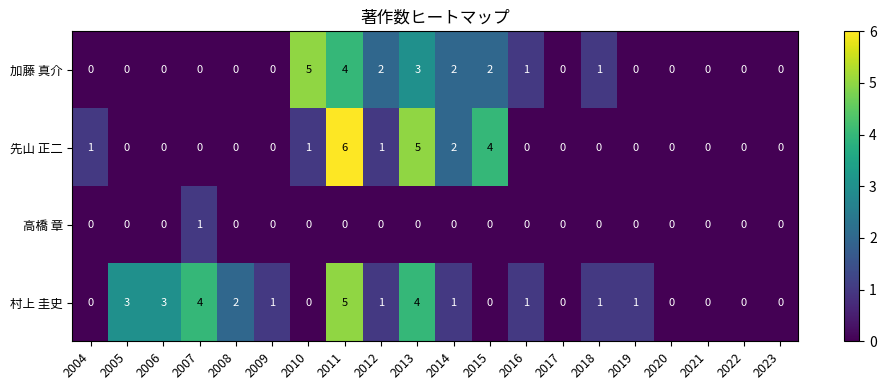

How many 高橋 章 values are between 0 and 1?

20